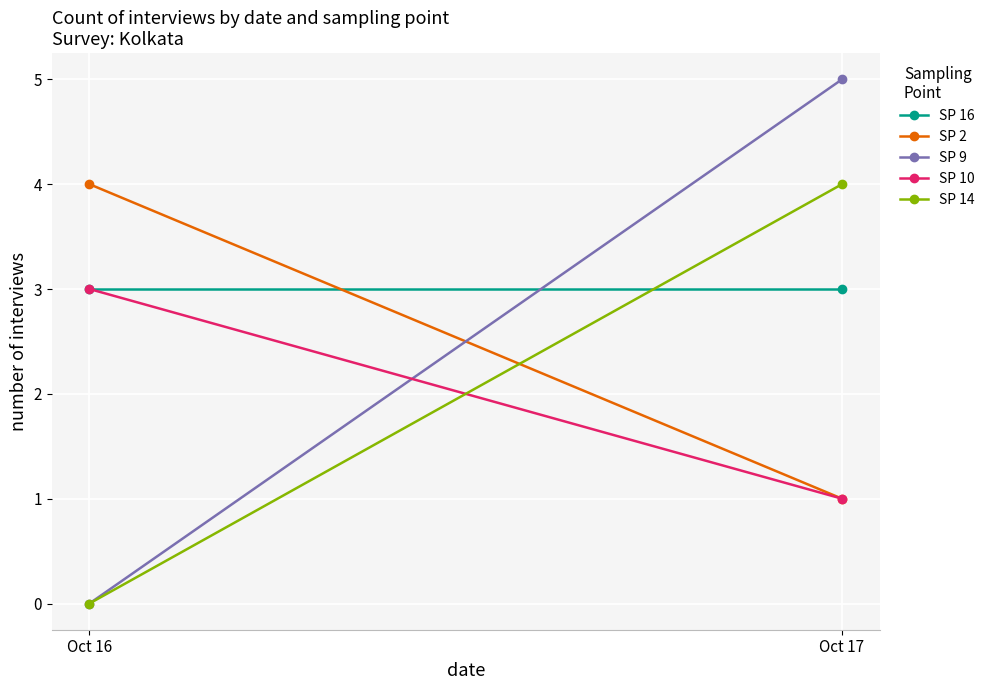

Which label corresponds to the smallest value in the chart?

Oct 16